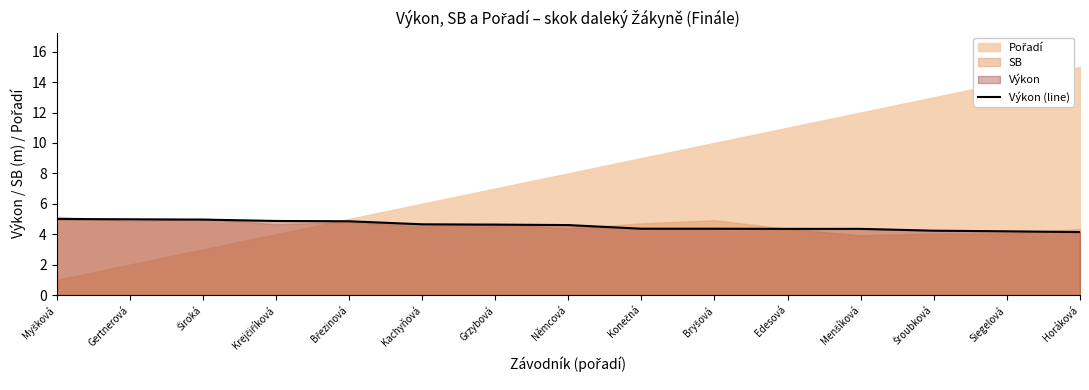

Is it true that Výkon (line) equals 2.3 at Edesová?

False